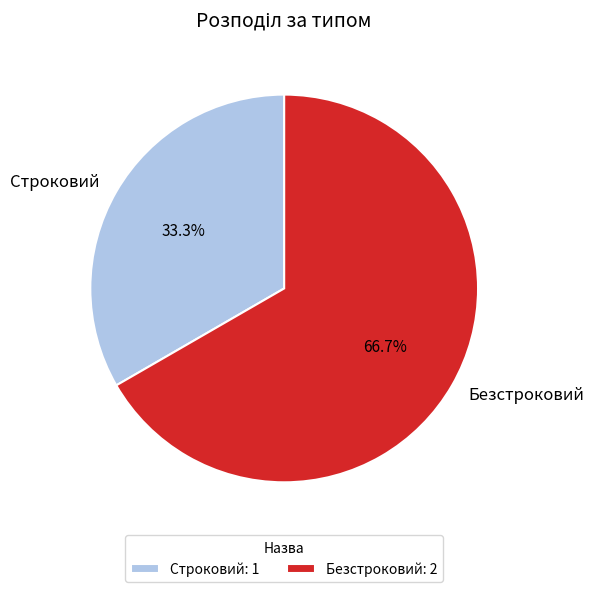

To the nearest percent, what portion does Безстроковий represent?

67%